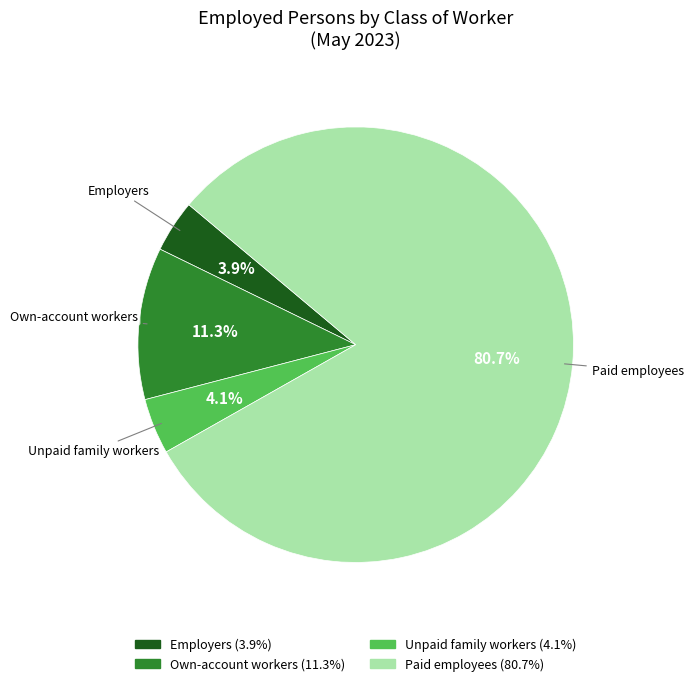

Is there a majority slice in this chart?

Yes